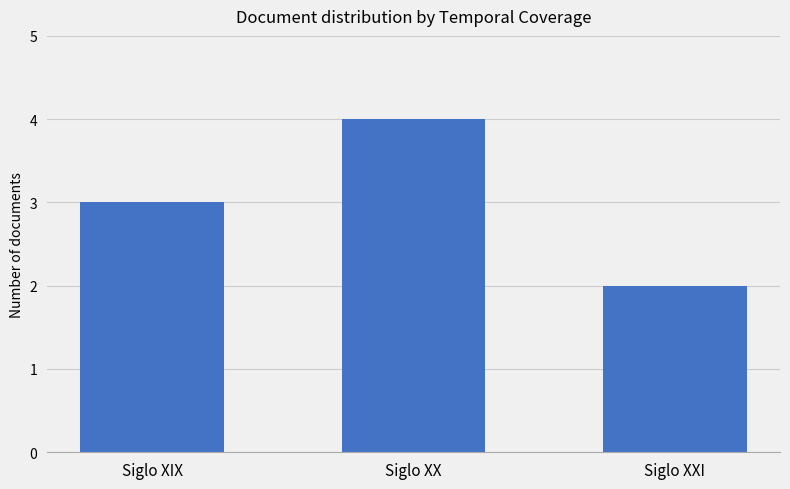

What position from the left is Siglo XXI?

3